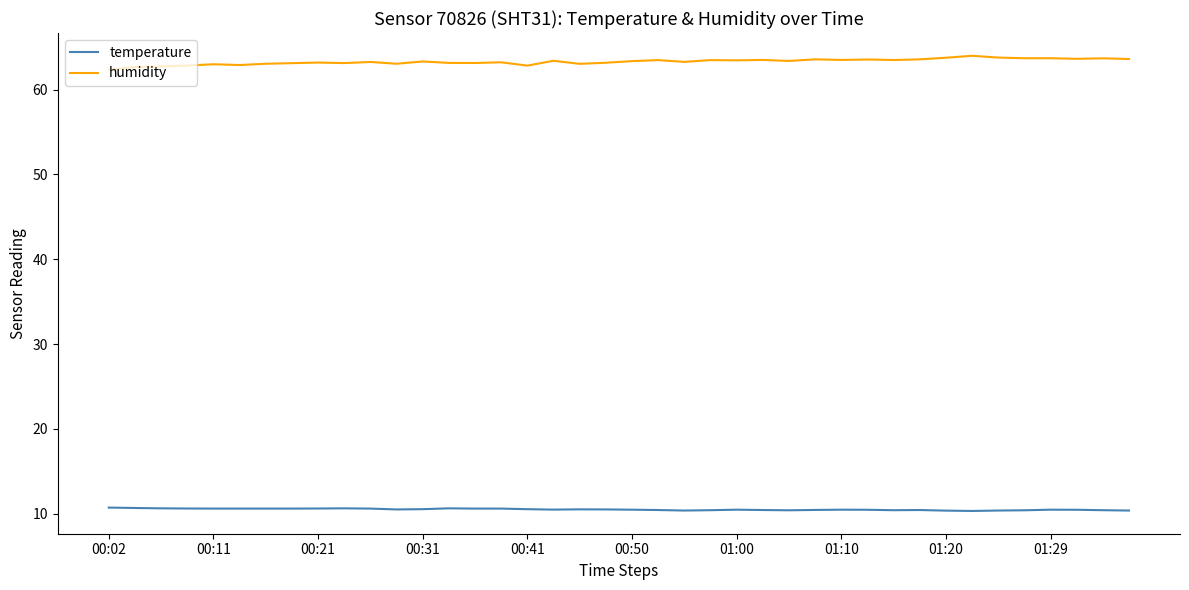

List the series in order of their overall mean, highest first.

humidity, temperature